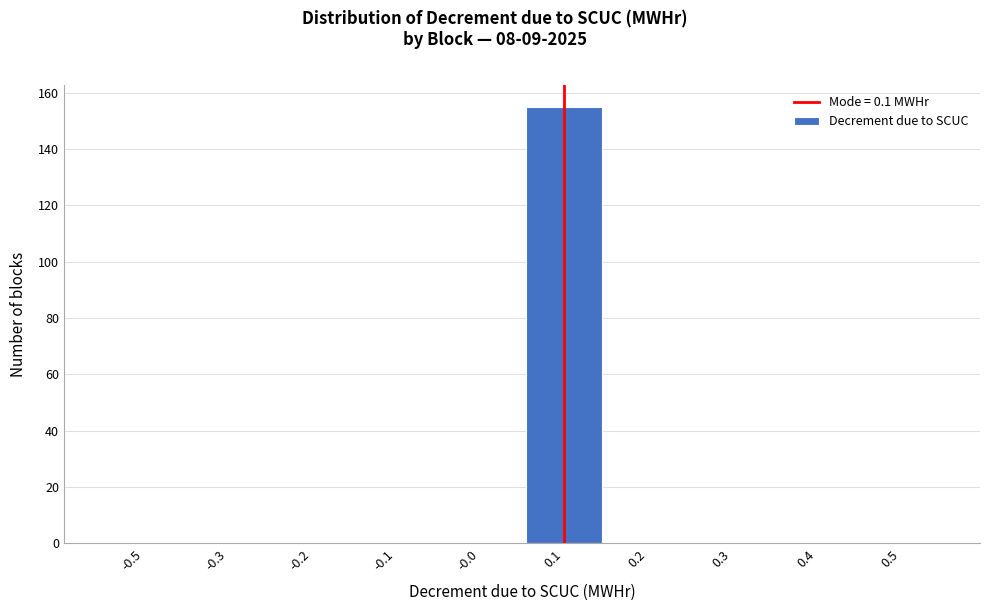

Reading right to left, list all the values displayed in this chart.

0.5=0	0.4=0	0.3=0	0.2=0	0.1=155	-0.0=0	-0.1=0	-0.2=0	-0.3=0	-0.5=0